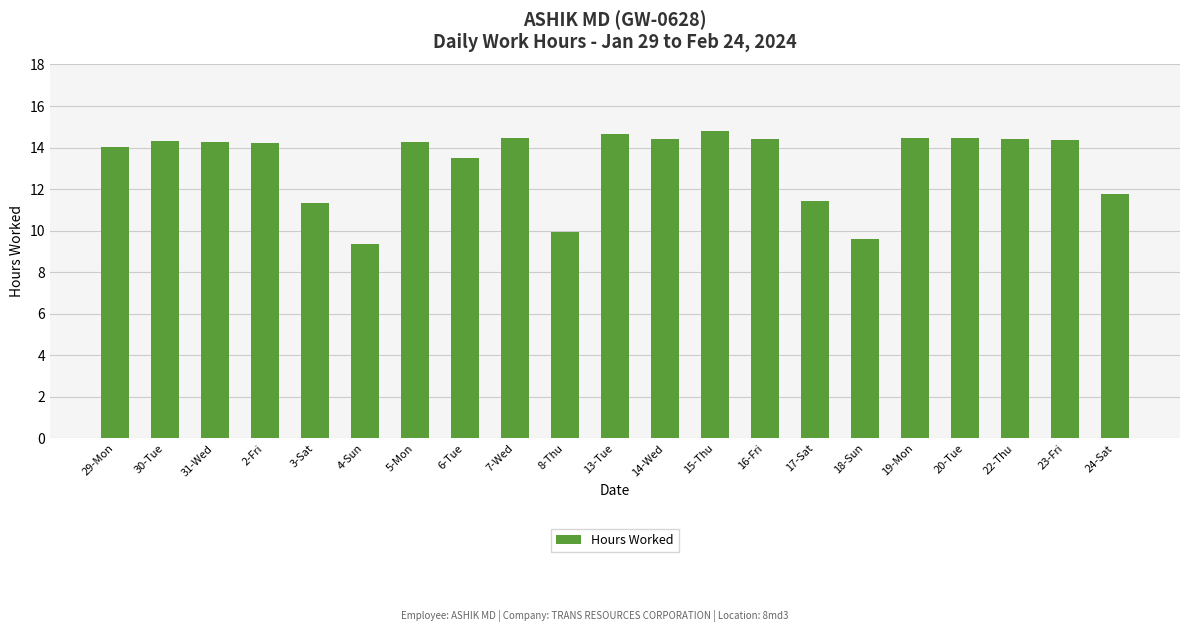

Between 18-Sun and 6-Tue, which is larger?

6-Tue